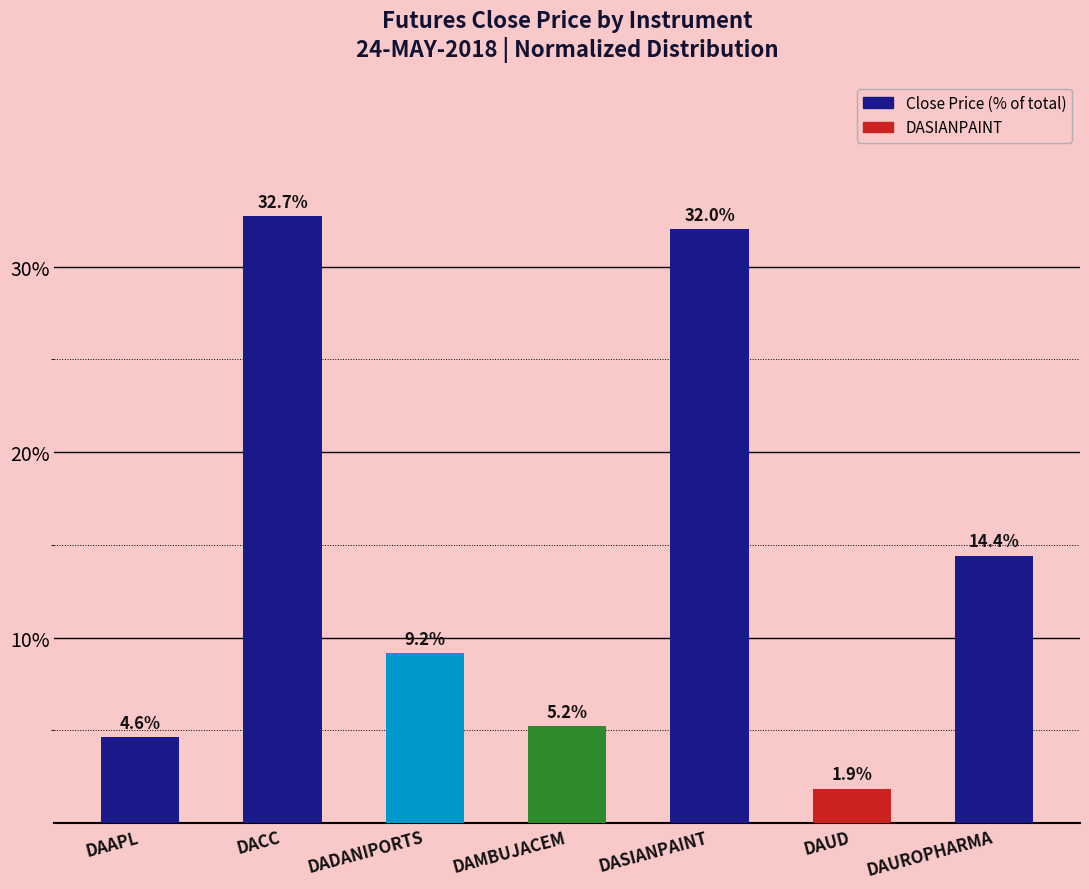

List the labels in order of value, largest first.

DACC, DASIANPAINT, DAUROPHARMA, DADANIPORTS, DAMBUJACEM, DAAPL, DAUD